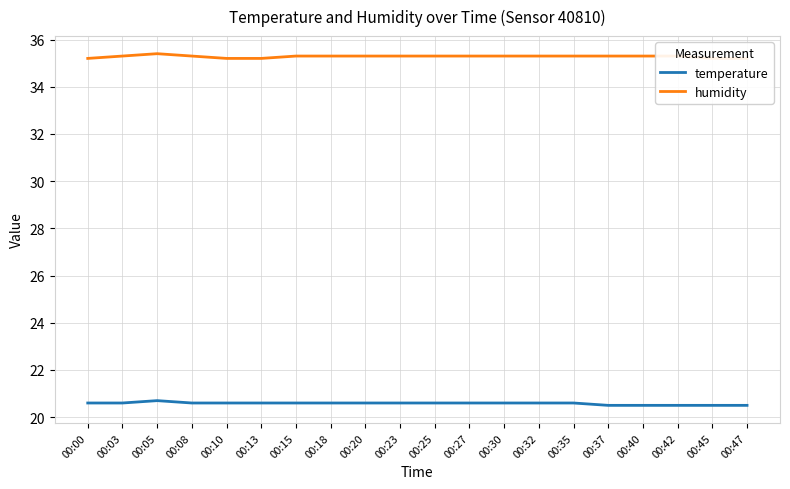

What is the sum of the humidity values at 00:05 and 00:32?

70.7